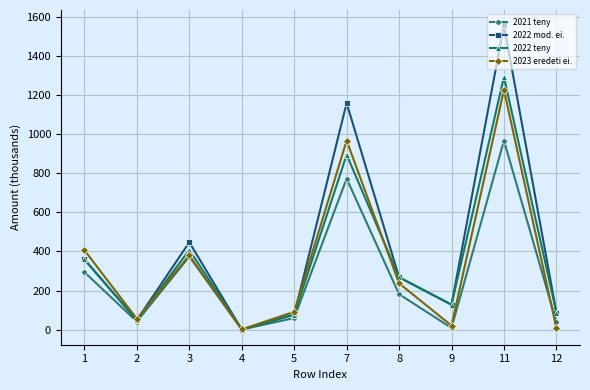

After their last crossing, which series has the higher values: 2021 teny or 2023 eredeti ei.?

2021 teny